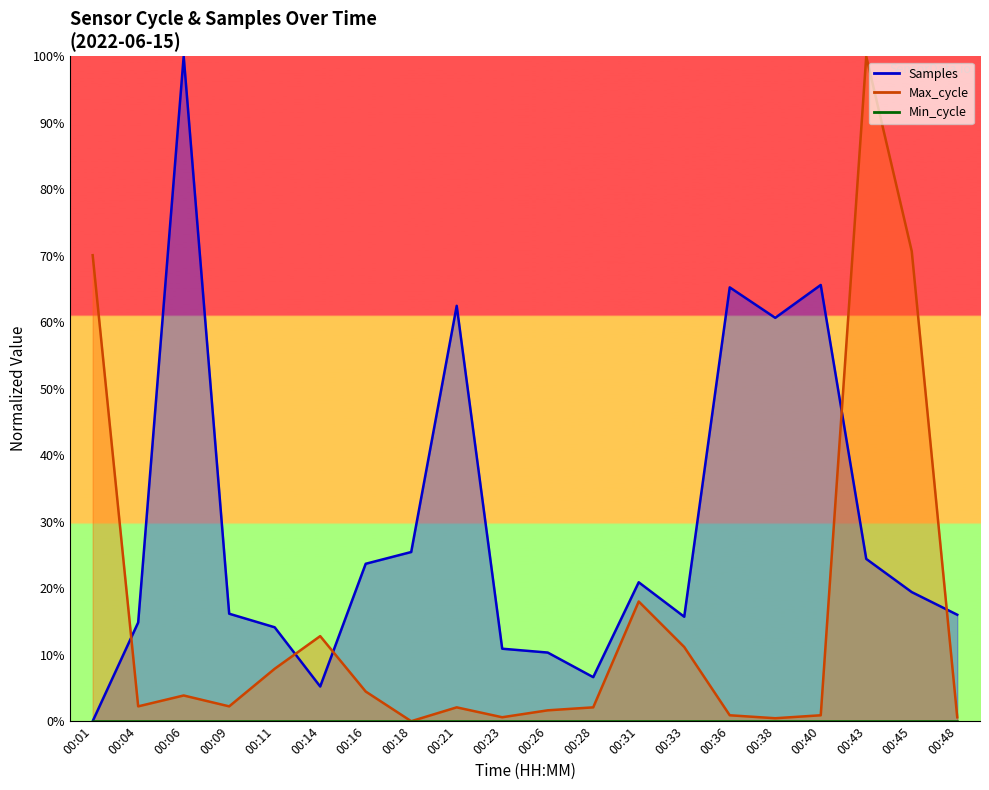

How many data points in Max_cycle are above 2?

13